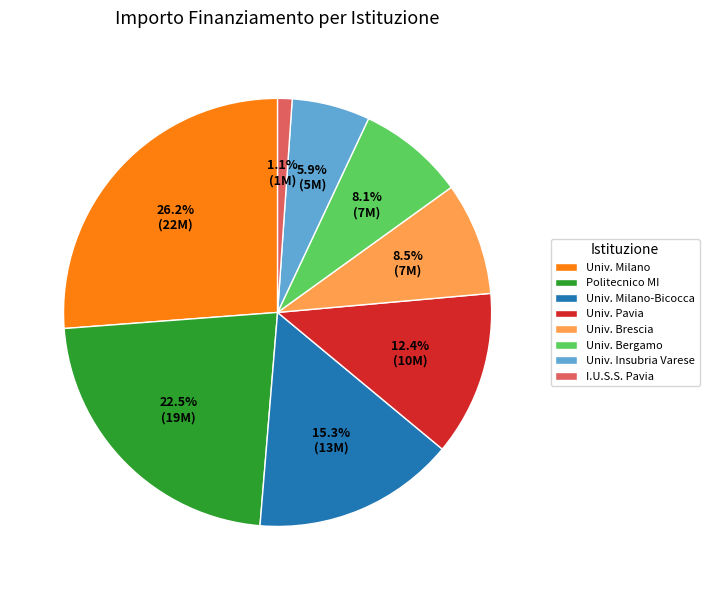

What is the largest slice in the pie chart?

Univ. Milano